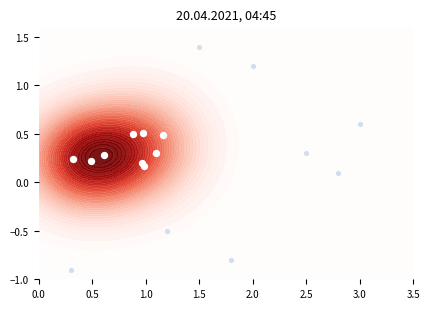

What is the average value?

0.3